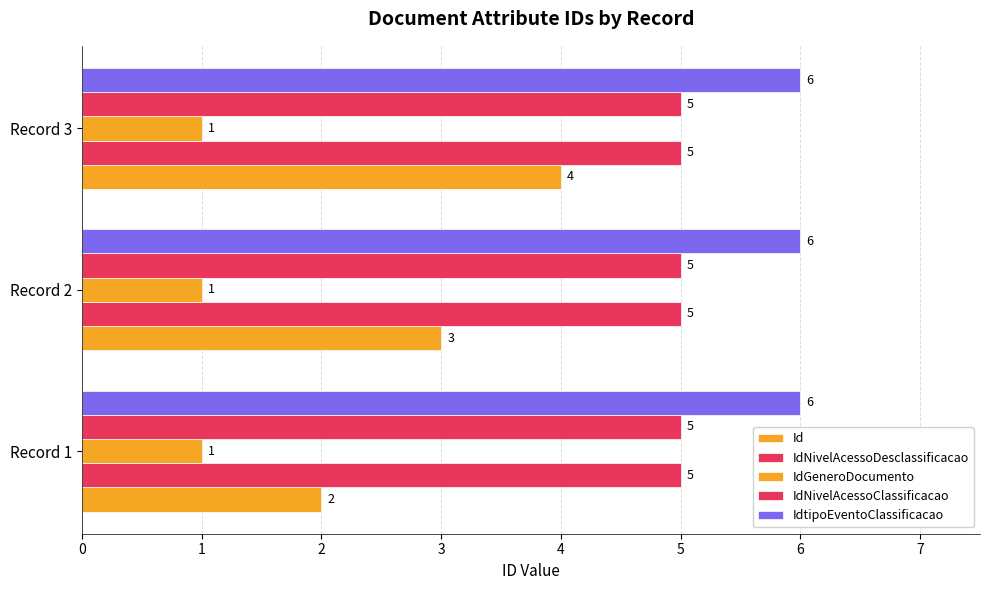

How many categories are shown in the chart?

3